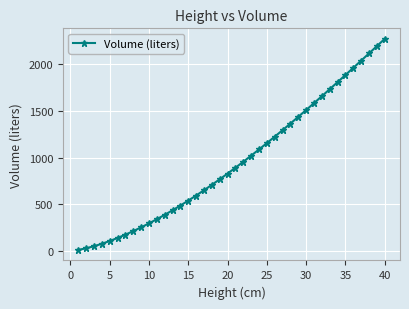

What is the difference between the maximum and second lowest values?

2245.6